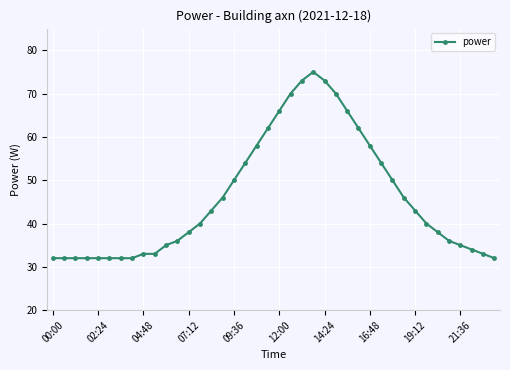

What is the average value?

46